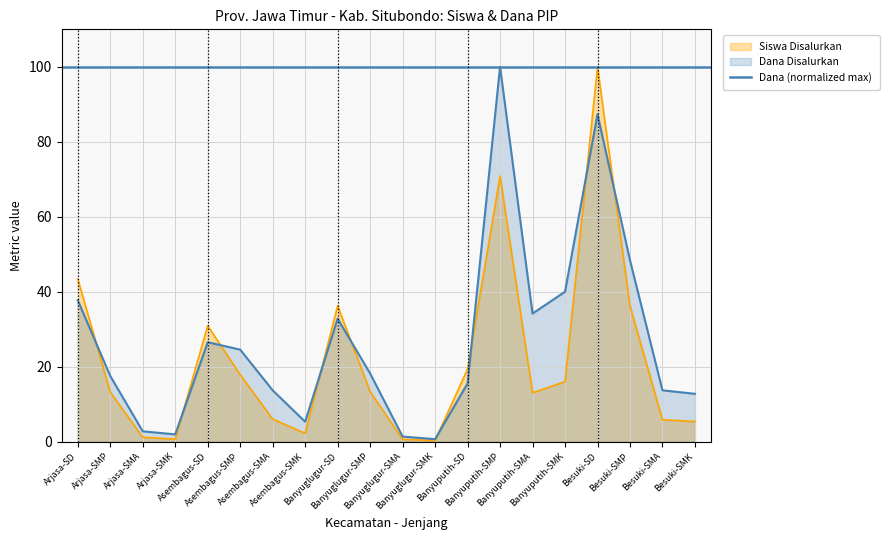

Count the number of data series in this chart.

2